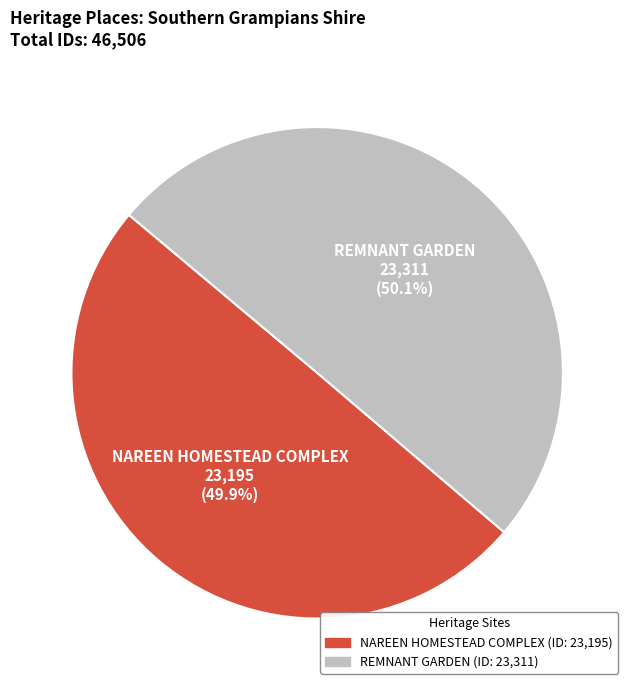

How many slices are in this pie chart?

2